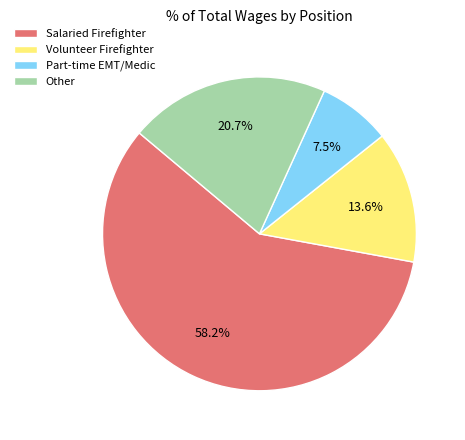

What percentage is NOT represented by Other?

79.3%